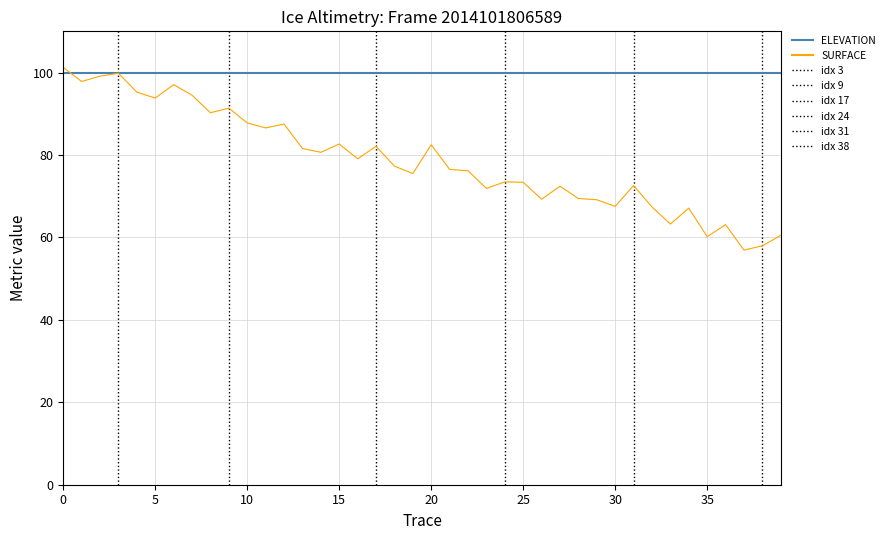

List the series in order of their overall mean, highest first.

ELEVATION, SURFACE